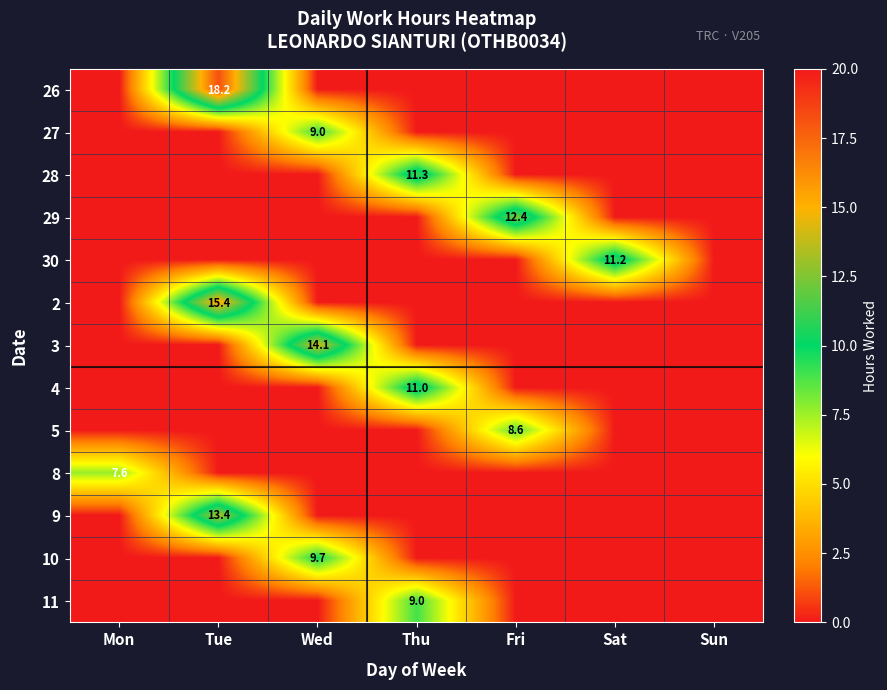

The 4 series shows 11.0 at Thu. True or false?

True